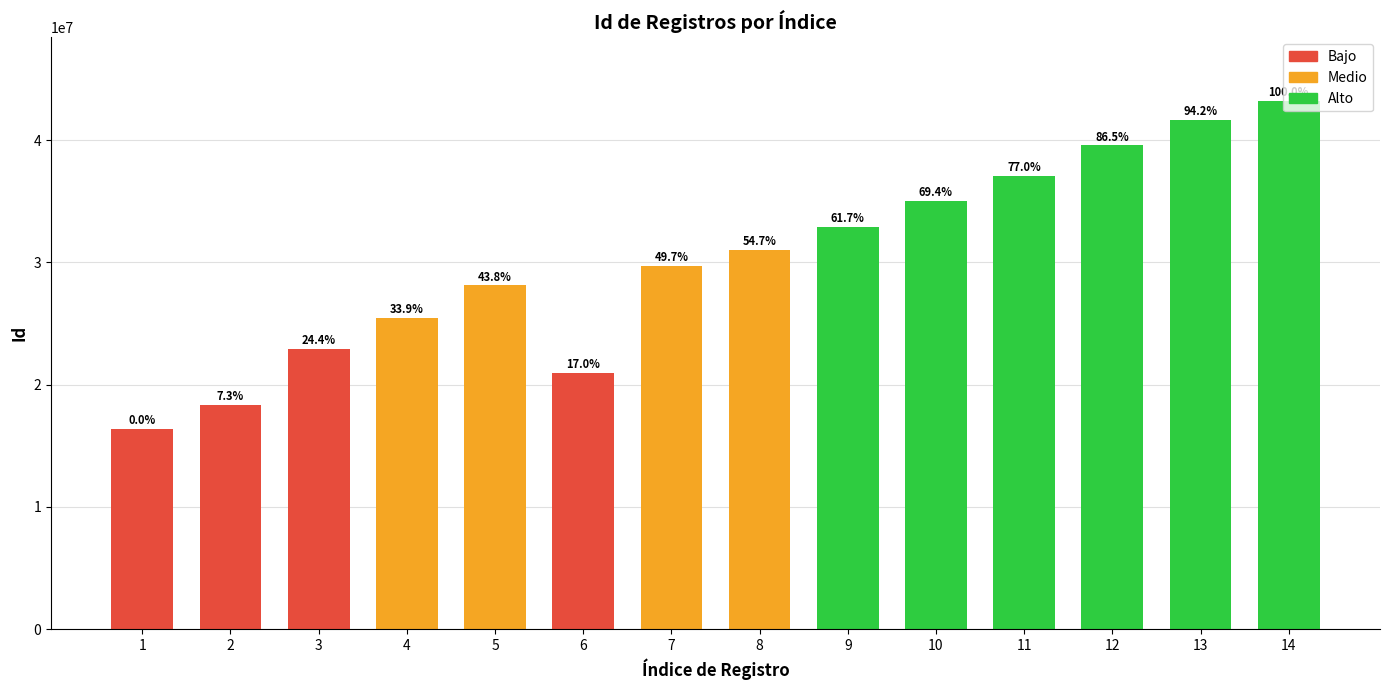

How many bars are there in total?

14